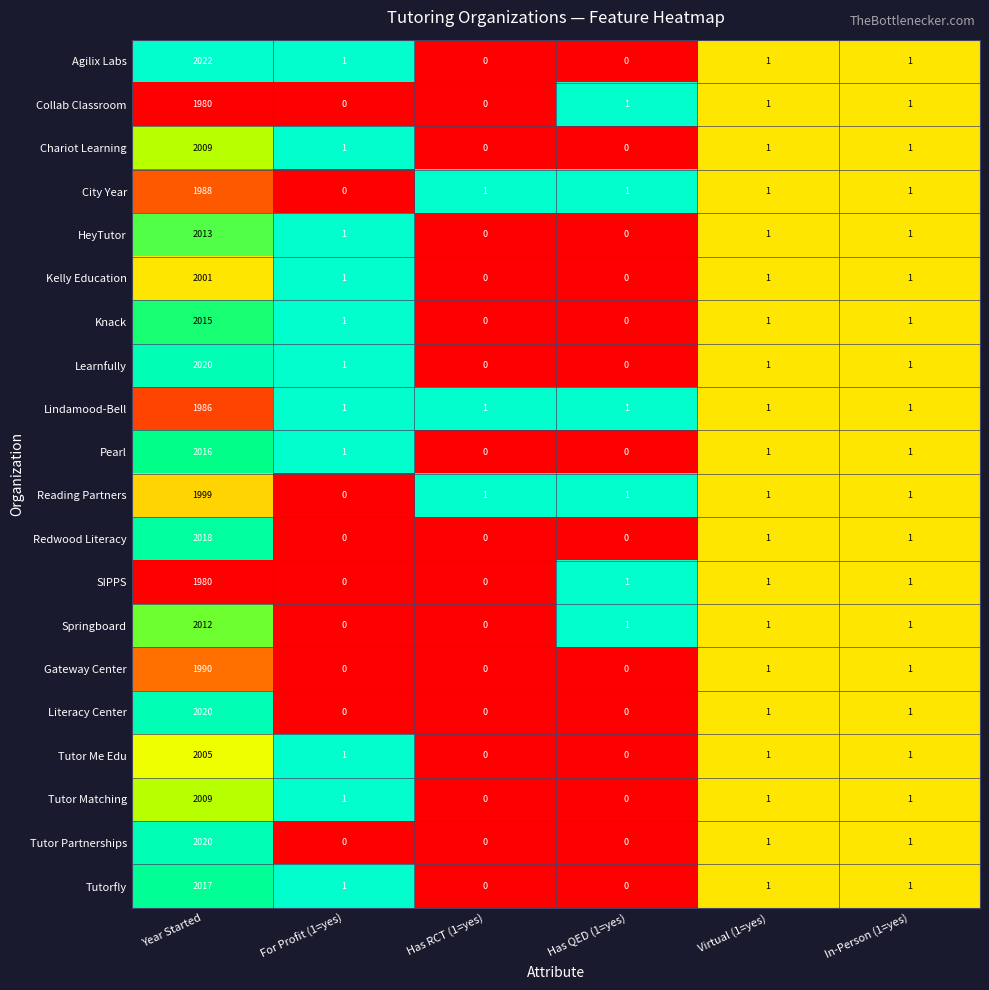

How many values in Springboard are above zero?

4